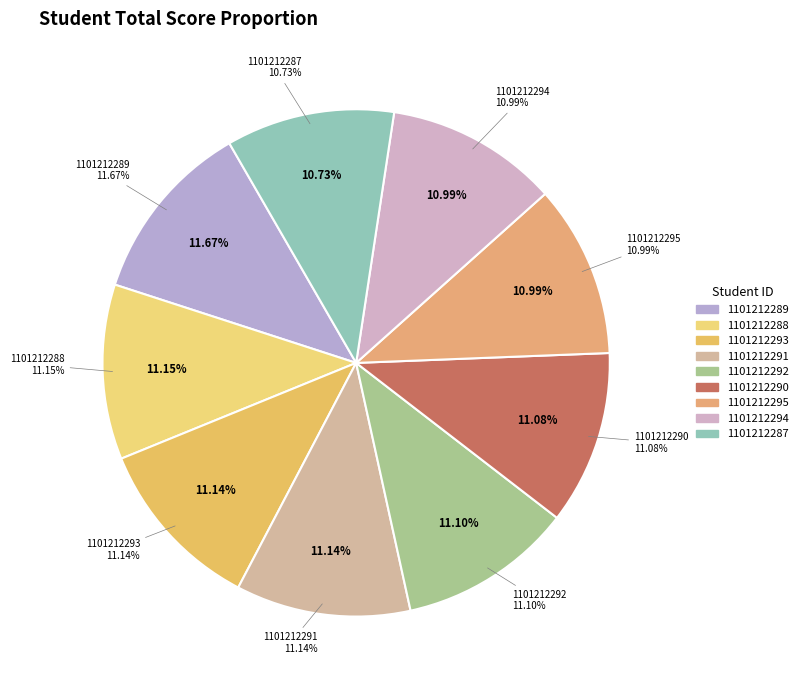

How many segments does this pie chart have?

9